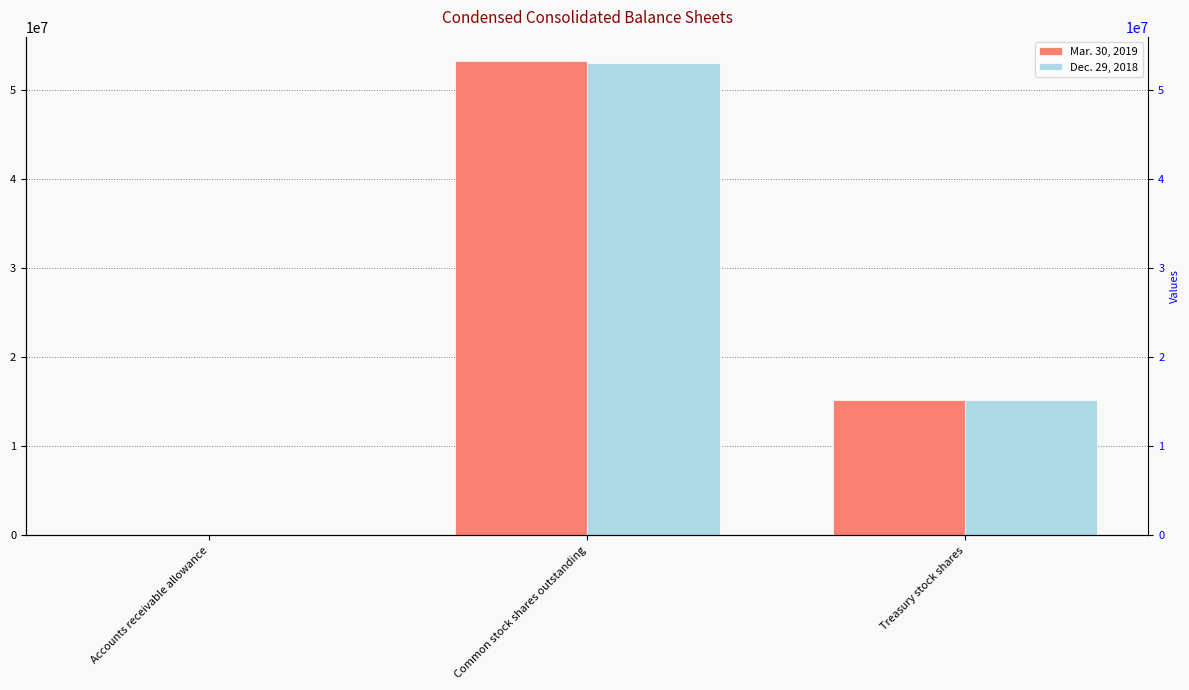

What is the average value of the Mar. 30, 2019 series?

22864579